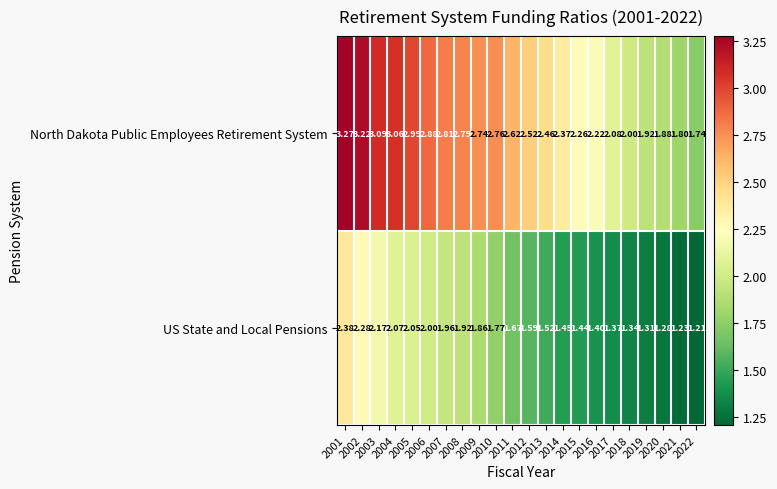

How many data points does each series have?

22